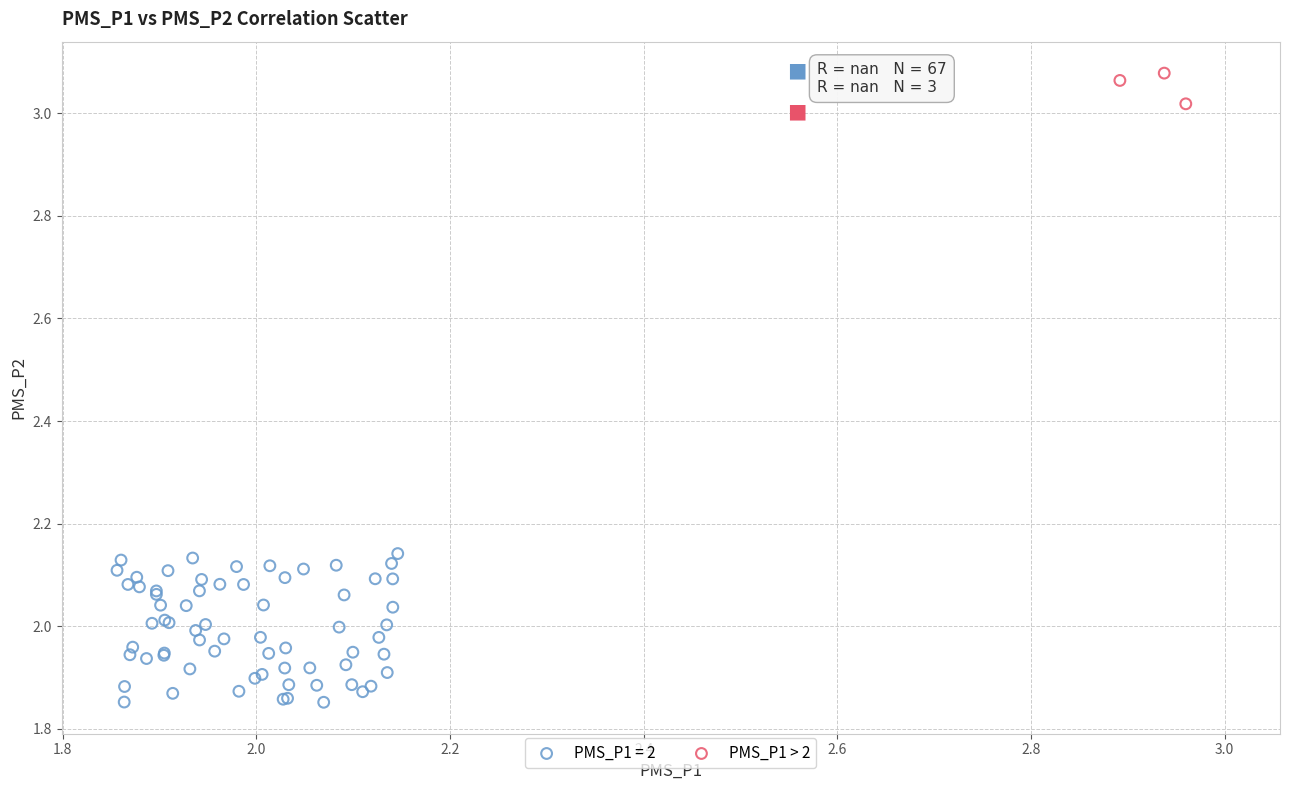

Which series contains the lowest Y value?

PMS_P1 = 2